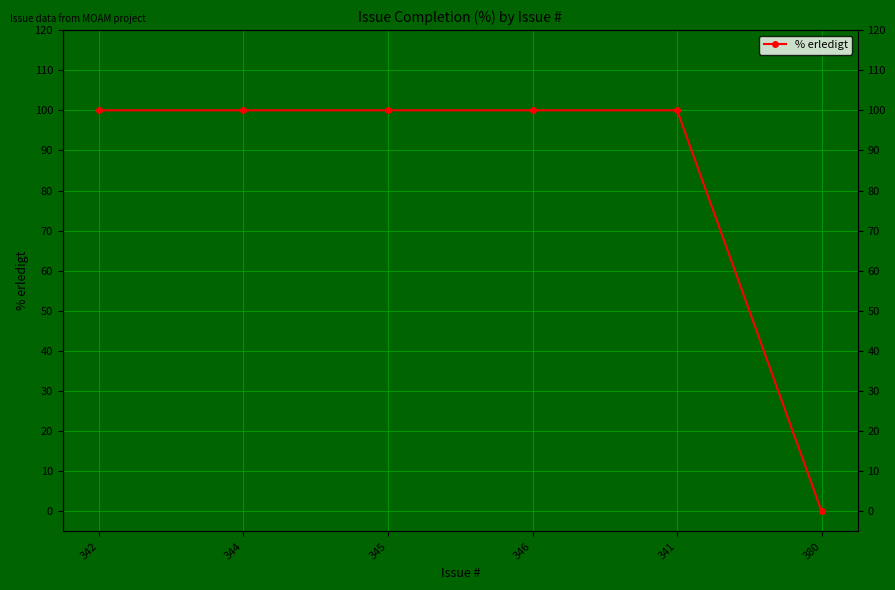

Rank the categories by value from highest to lowest.

342, 344, 345, 346, 341, 380